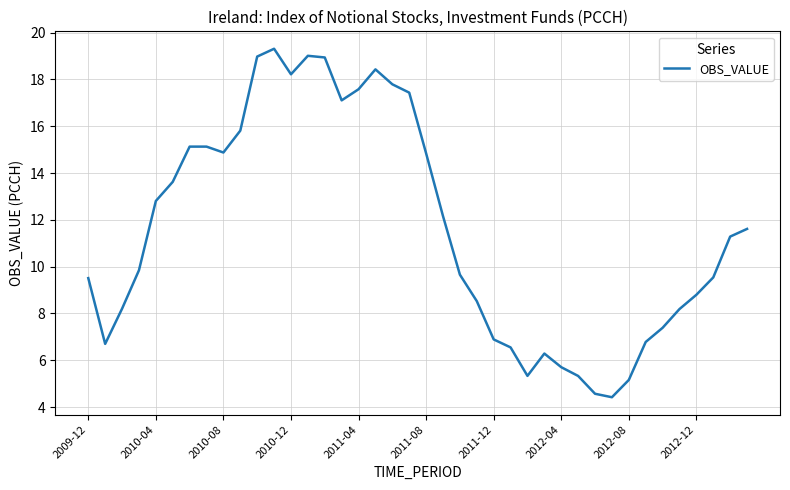

What is the minimum value shown in the chart?

4.4